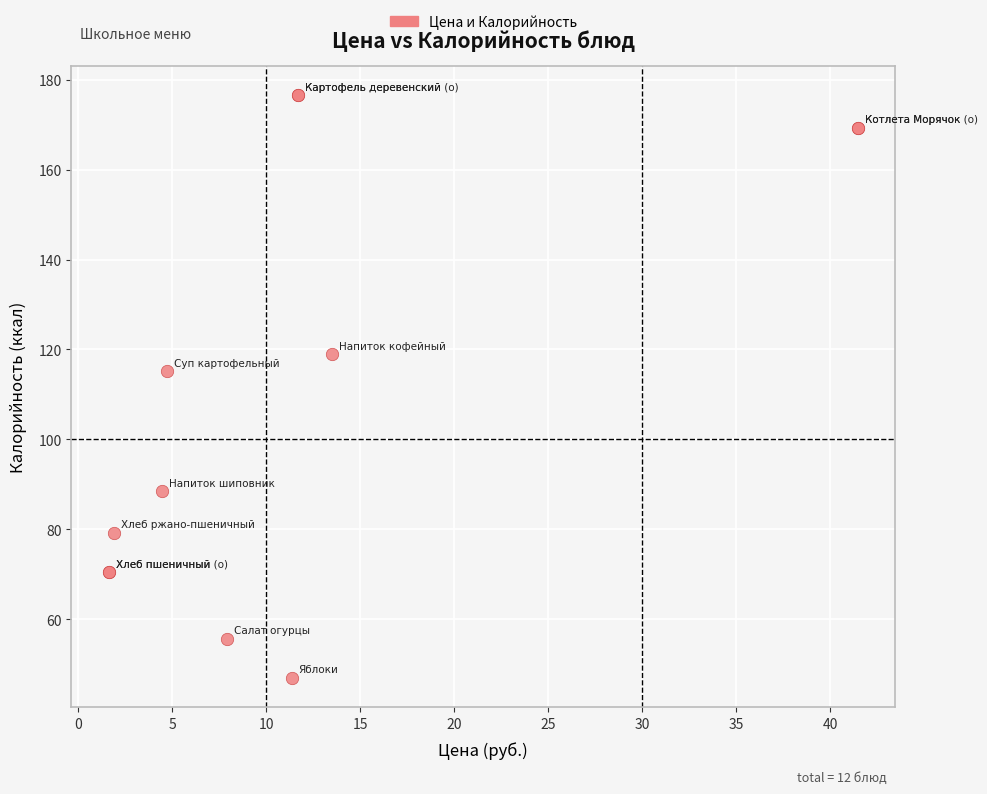

What Y value in the scatter plot is closest to 111?

115.1